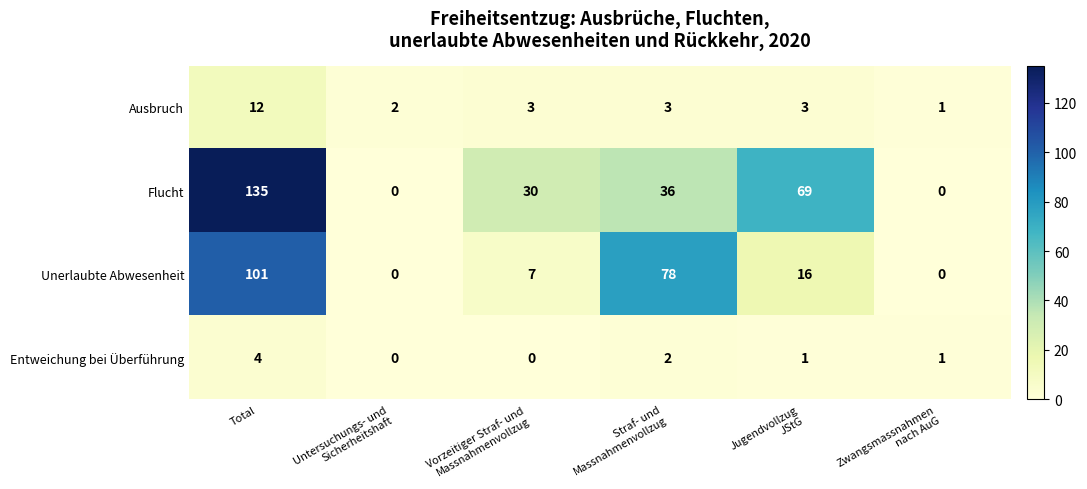

Count the Flucht values in the range 0 to 69.

5